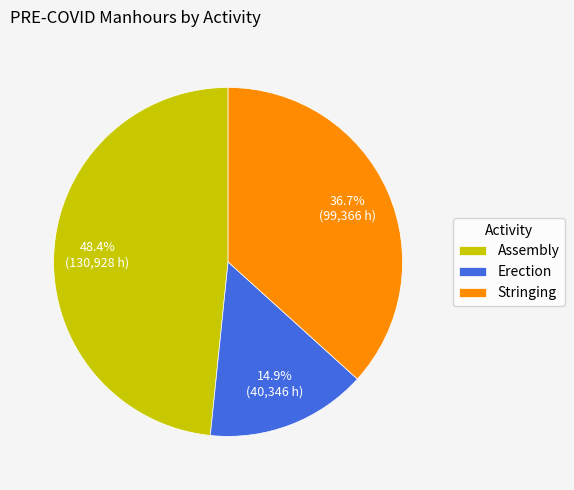

Combined, do Assembly and Stringing account for over 50%?

Yes